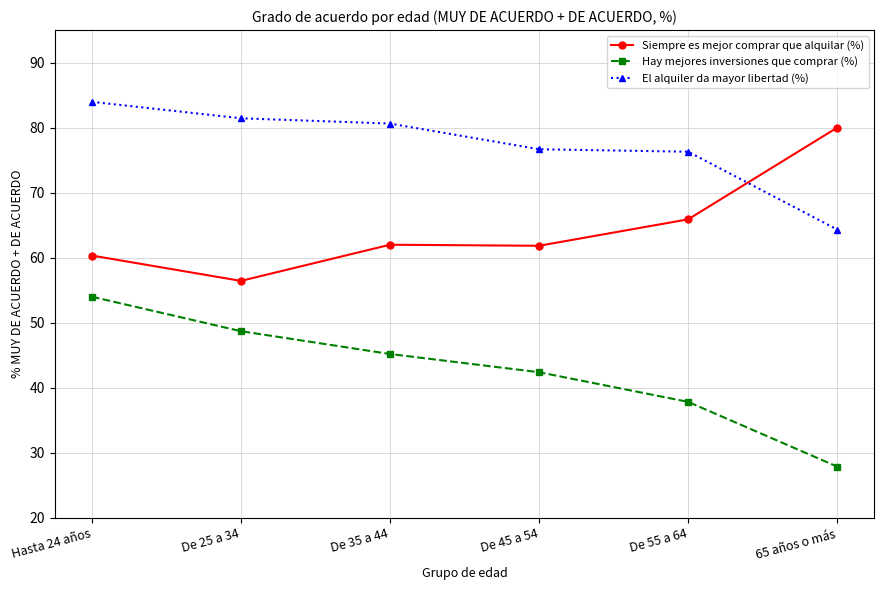

Is the value of Siempre es mejor comprar que alquilar (%) at De 55 a 64 greater than the value of Hay mejores inversiones que comprar (%) at De 25 a 34?

Yes